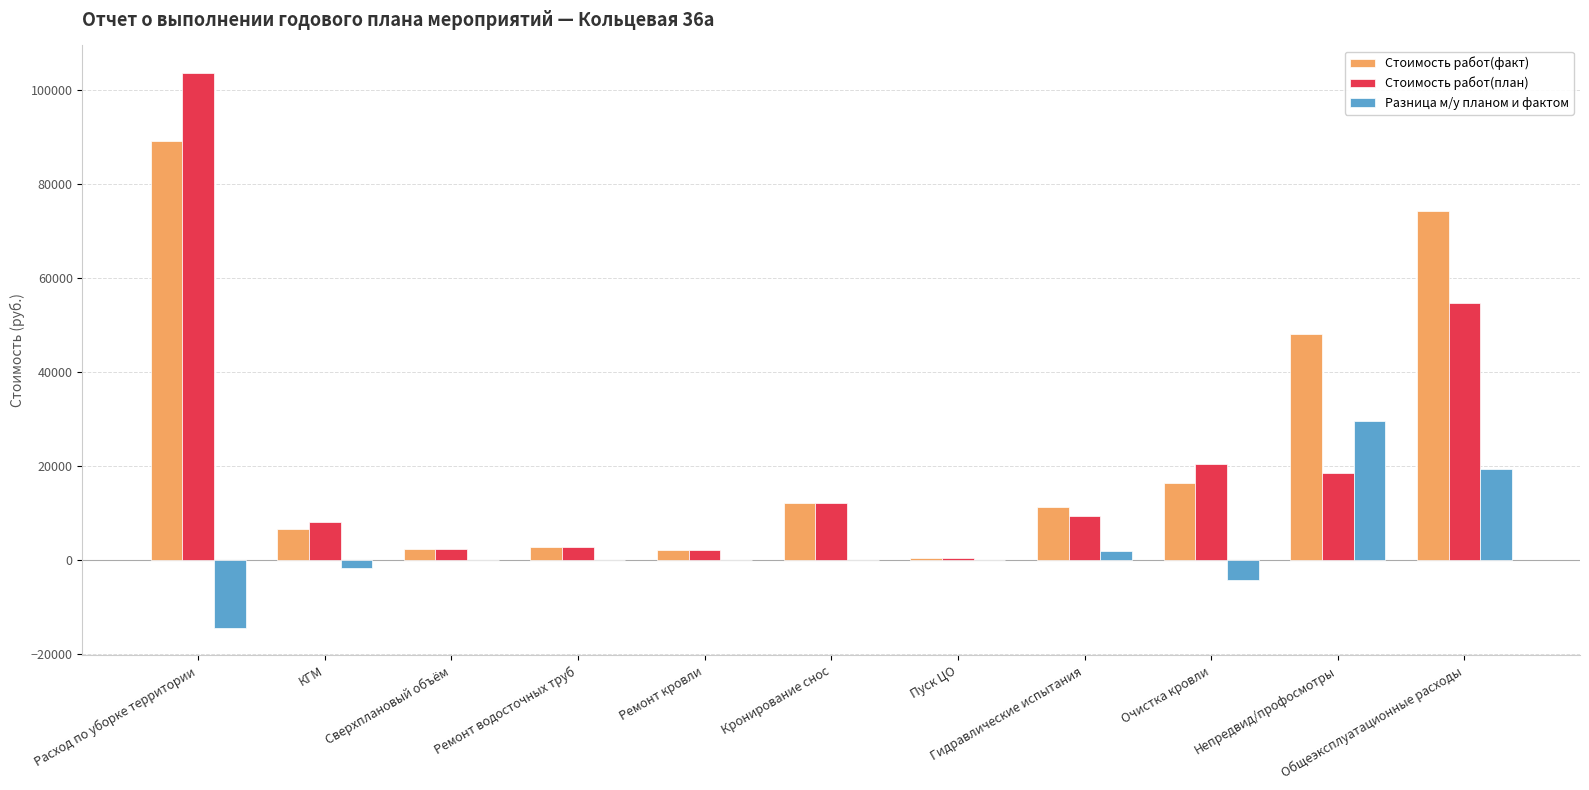

Count the number of categories in the chart.

11